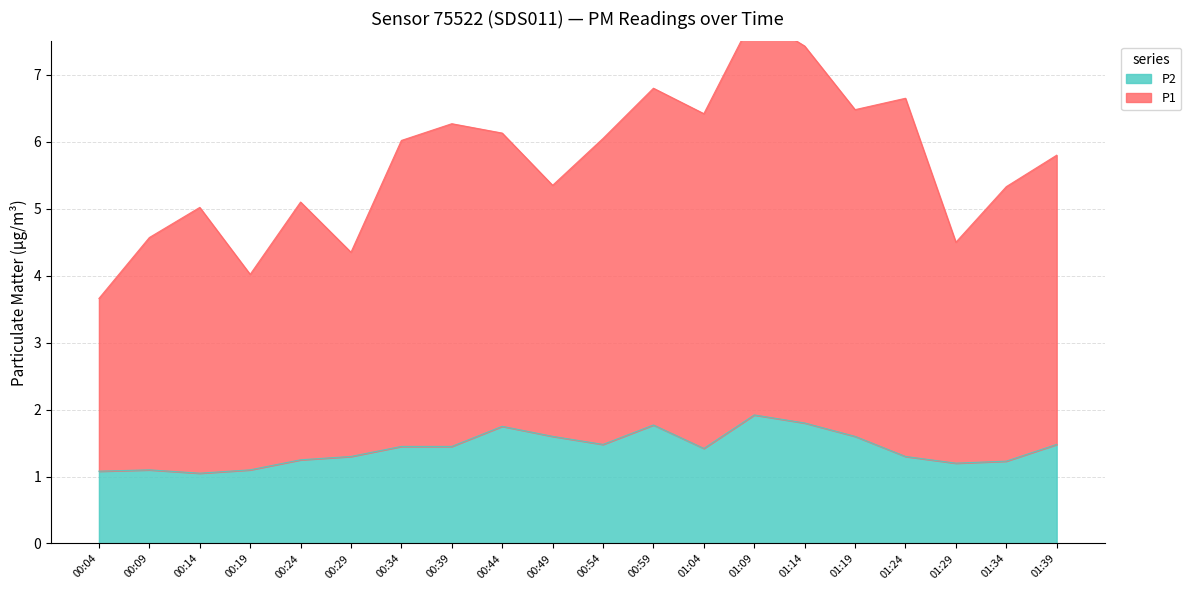

List the series in order of their overall mean, lowest first.

P2, P1